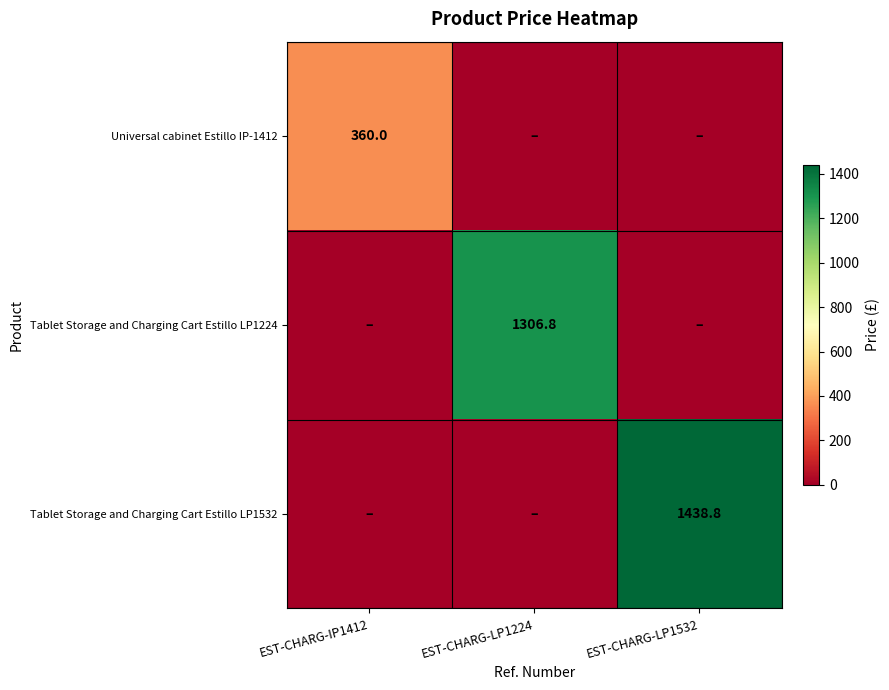

Is it true that Tablet Storage and Charging Cart Estillo LP1532 equals 1438.8 at EST-CHARG-LP1532?

True